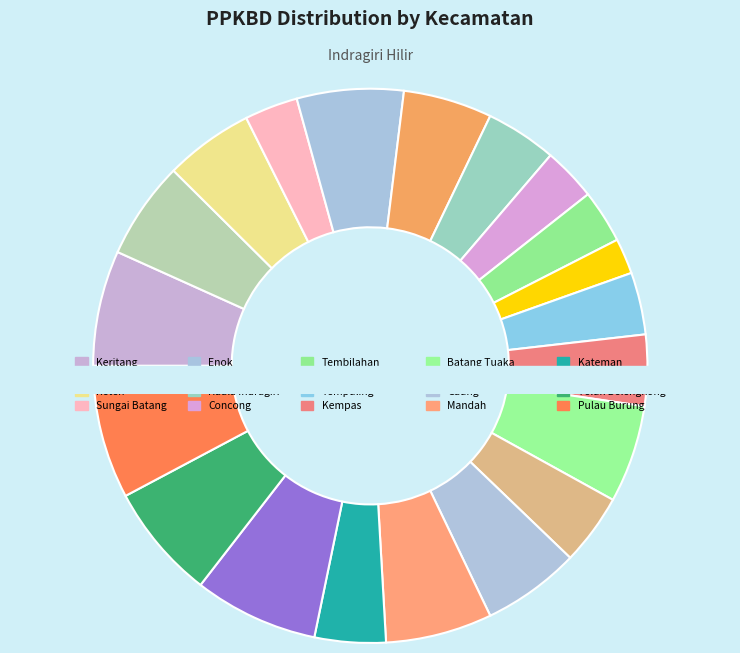

Combined, do Batang Tuaka and Tanah Merah account for over 50%?

No